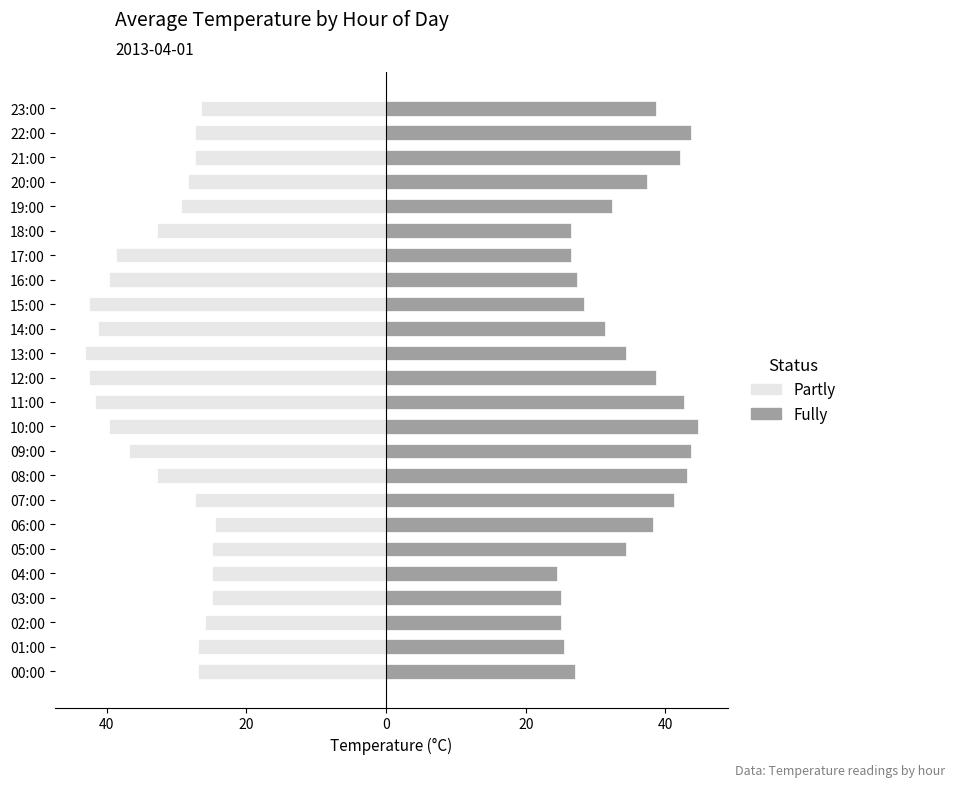

How many values in the Partly series are below -28?

13